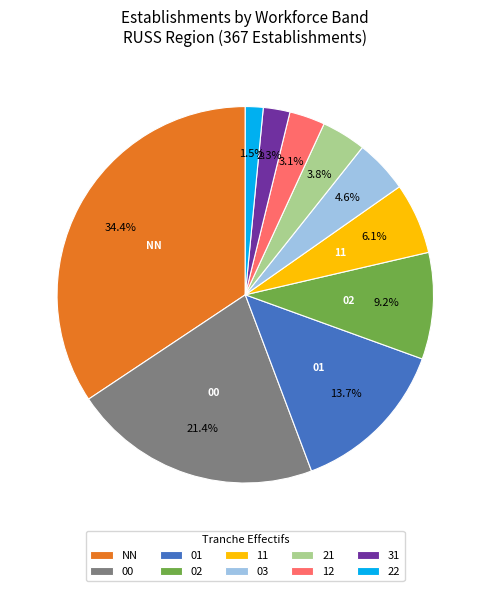

Count the number of slices in the pie.

10